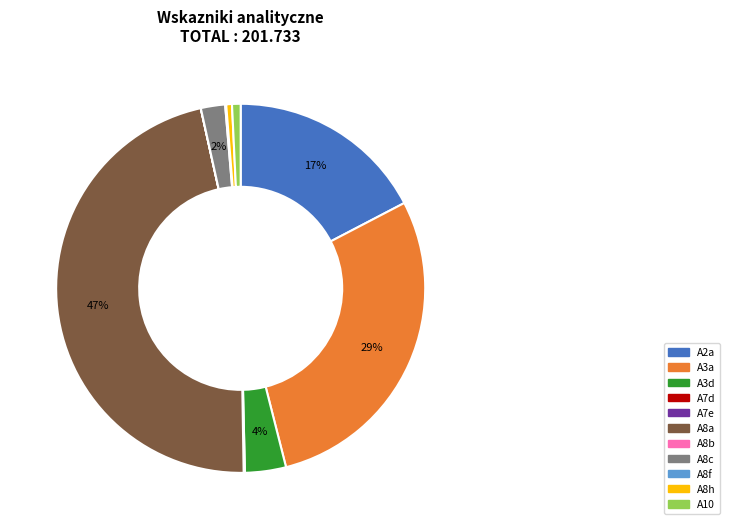

Is it true that A3a is 29% of the pie?

True